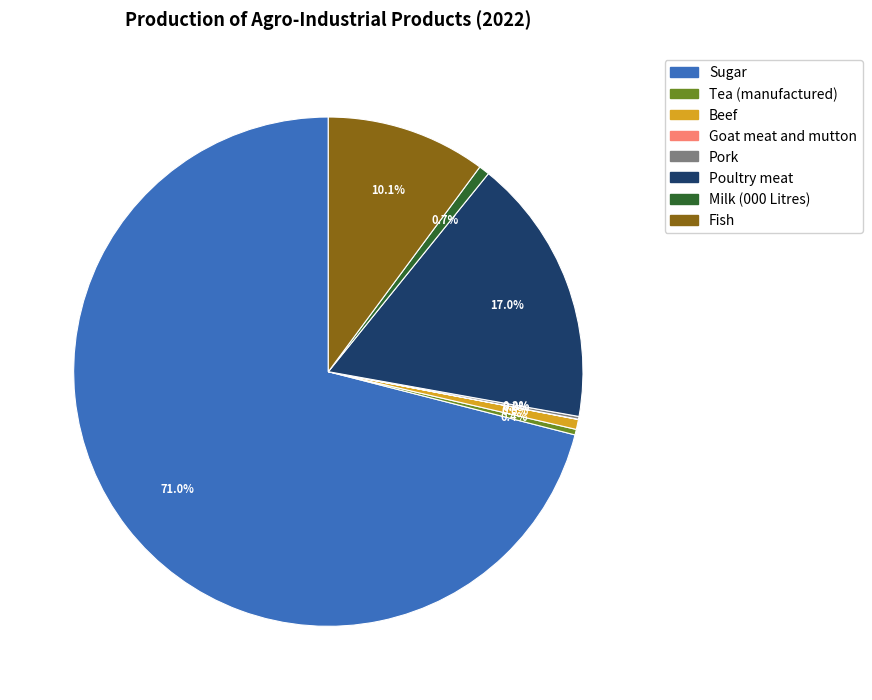

What is the ratio of the value at Tea (manufactured) to the value at Beef?

0.6